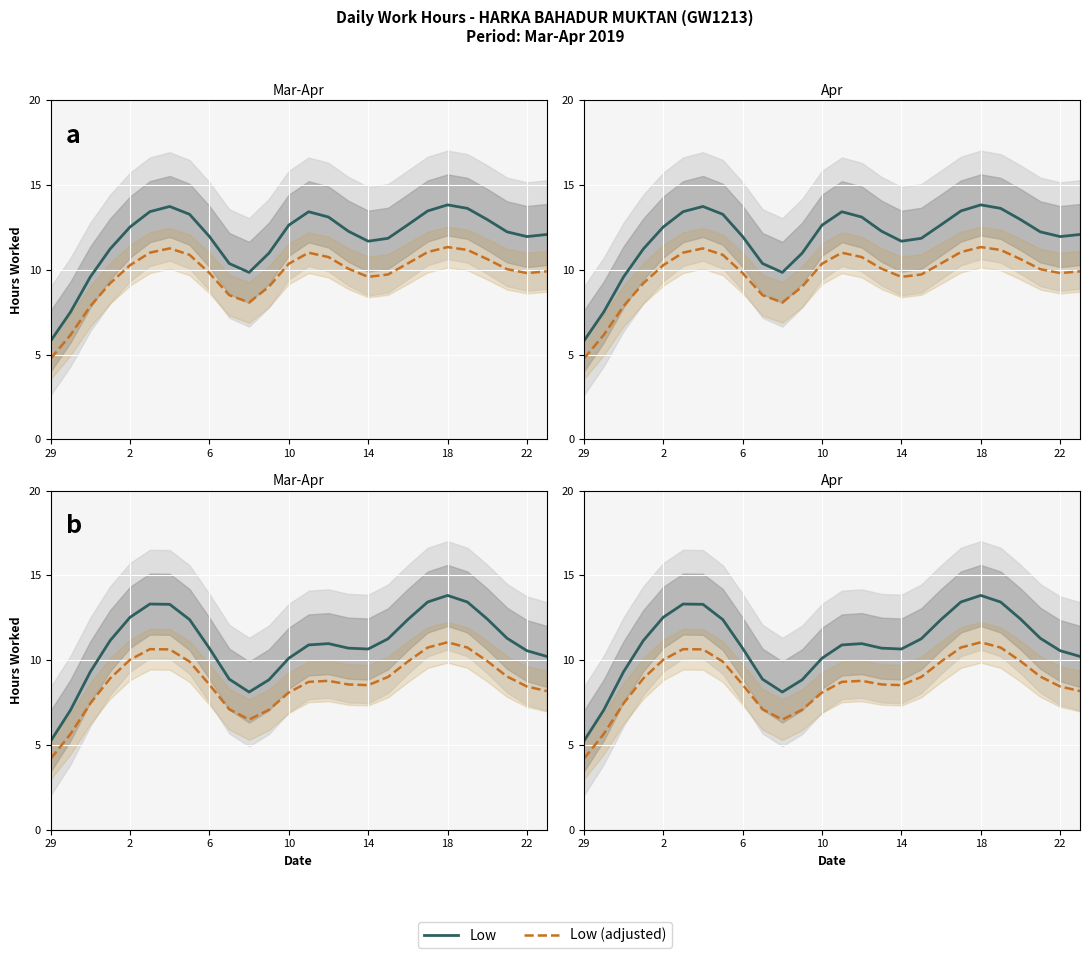

Reading left to right, what are all the values shown in this chart?

Low (Placebo): 5.2	7.1	9.3	11.2	12.5	13.3	13.3	12.4	10.7	8.9	8.1	8.8	10.1	10.9	11.0	10.7	10.7	11.3	12.4	13.4	13.8	13.4	12.4	11.3	10.6	10.2
Low (Antibiotics): 4.2	5.6	7.5	8.9	10.0	10.6	10.6	9.9	8.6	7.1	6.5	7.1	8.1	8.7	8.8	8.6	8.5	9.0	9.9	10.7	11.1	10.7	9.9	9.0	8.4	8.2